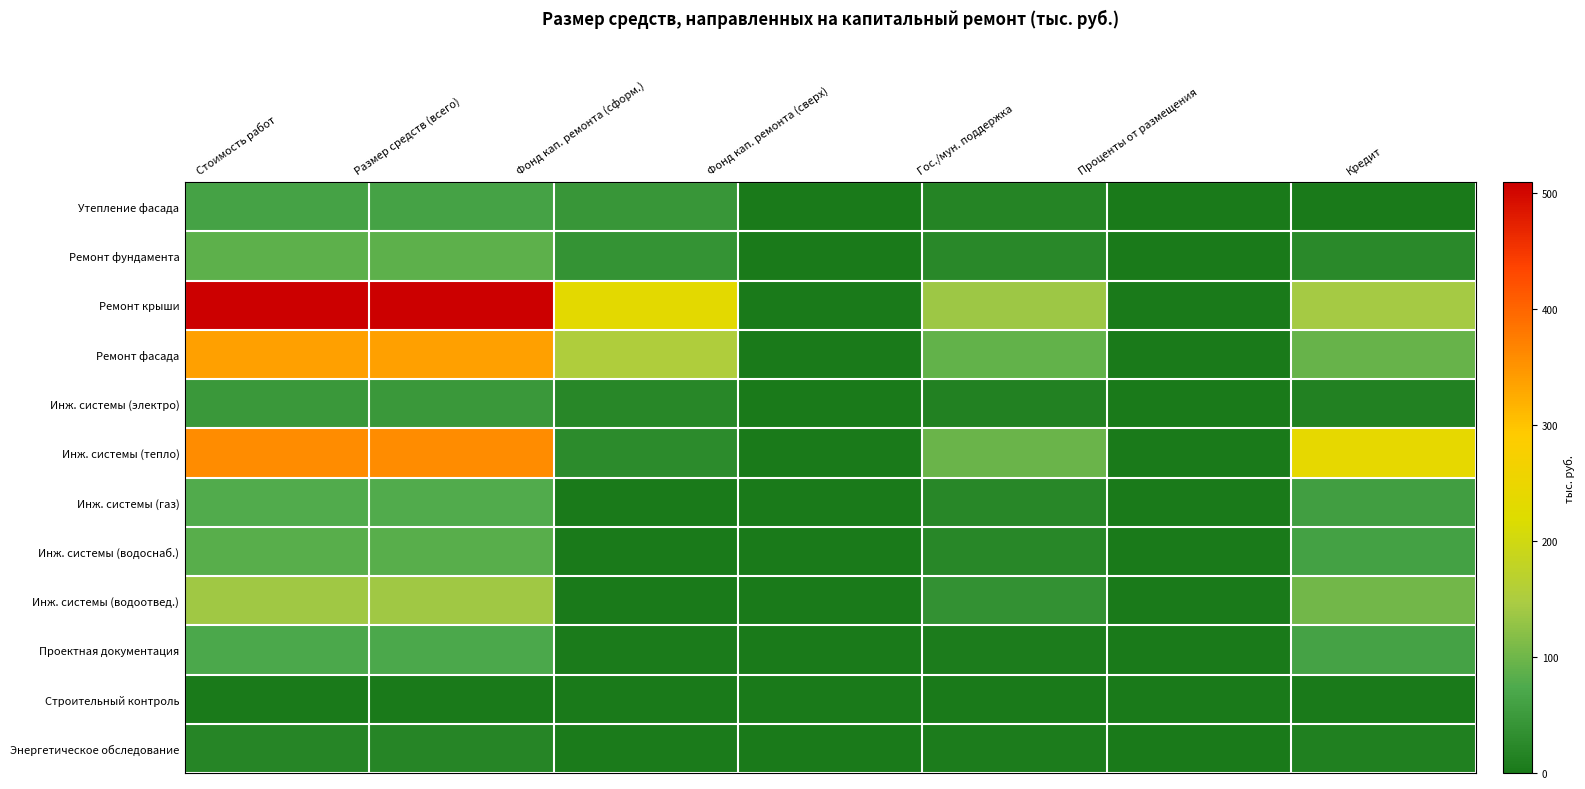

Reading left to right, extract all data points from this chart.

Утепление фасада: Стоимость работ=62.1	Размер средств (всего)=62.1	Фонд кап. ремонта (сформ.)=45.6	Фонд кап. ремонта (сверх)=0.0	Гос./мун. поддержка=16.6	Проценты от размещения=0.0	Кредит=0.0
Ремонт фундамента: Стоимость работ=86.3	Размер средств (всего)=86.3	Фонд кап. ремонта (сформ.)=39.2	Фонд кап. ремонта (сверх)=0.0	Гос./мун. поддержка=23.0	Проценты от размещения=0.0	Кредит=24.1
Ремонт крыши: Стоимость работ=509.6	Размер средств (всего)=509.6	Фонд кап. ремонта (сформ.)=231.6	Фонд кап. ремонта (сверх)=0.0	Гос./мун. поддержка=135.9	Проценты от размещения=0.0	Кредит=142.2
Ремонт фасада: Стоимость работ=338.3	Размер средств (всего)=338.3	Фонд кап. ремонта (сформ.)=153.7	Фонд кап. ремонта (сверх)=0.0	Гос./мун. поддержка=90.2	Проценты от размещения=0.0	Кредит=94.4
Инж. системы (электро): Стоимость работ=46.6	Размер средств (всего)=46.6	Фонд кап. ремонта (сформ.)=21.2	Фонд кап. ремонта (сверх)=0.0	Гос./мун. поддержка=12.4	Проценты от размещения=0.0	Кредит=13.0
Инж. системы (тепло): Стоимость работ=360.3	Размер средств (всего)=360.3	Фонд кап. ремонта (сформ.)=26.7	Фонд кап. ремонта (сверх)=0.0	Гос./мун. поддержка=96.1	Проценты от размещения=0.0	Кредит=237.6
Инж. системы (газ): Стоимость работ=76.3	Размер средств (всего)=76.3	Фонд кап. ремонта (сформ.)=0.0	Фонд кап. ремонта (сверх)=0.0	Гос./мун. поддержка=20.4	Проценты от размещения=0.0	Кредит=56.0
Инж. системы (водоснаб.): Стоимость работ=81.9	Размер средств (всего)=81.9	Фонд кап. ремонта (сформ.)=0.0	Фонд кап. ремонта (сверх)=0.0	Гос./мун. поддержка=21.8	Проценты от размещения=0.0	Кредит=60.1
Инж. системы (водоотвед.): Стоимость работ=138.7	Размер средств (всего)=138.7	Фонд кап. ремонта (сформ.)=0.0	Фонд кап. ремонта (сверх)=0.0	Гос./мун. поддержка=37.0	Проценты от размещения=0.0	Кредит=101.7
Проектная документация: Стоимость работ=69.8	Размер средств (всего)=69.8	Фонд кап. ремонта (сформ.)=2.4	Фонд кап. ремонта (сверх)=0.0	Гос./мун. поддержка=4.8	Проценты от размещения=0.0	Кредит=62.7
Строительный контроль: Стоимость работ=0.1	Размер средств (всего)=0.1	Фонд кап. ремонта (сформ.)=0.0	Фонд кап. ремонта (сверх)=0.0	Гос./мун. поддержка=0.0	Проценты от размещения=0.0	Кредит=0.1
Энергетическое обследование: Стоимость работ=18.9	Размер средств (всего)=18.9	Фонд кап. ремонта (сформ.)=2.5	Фонд кап. ремонта (сверх)=0.0	Гос./мун. поддержка=5.0	Проценты от размещения=0.0	Кредит=11.4